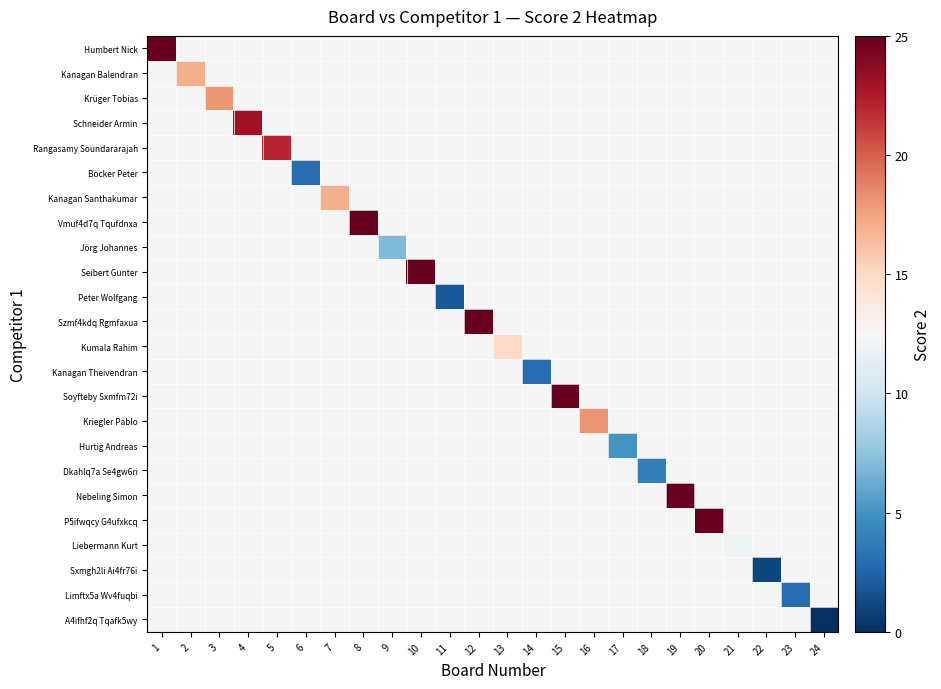

Is the value of Soyfteby Sxmfm72i at 15 greater than the value of Kanagan Theivendran at 6?

No